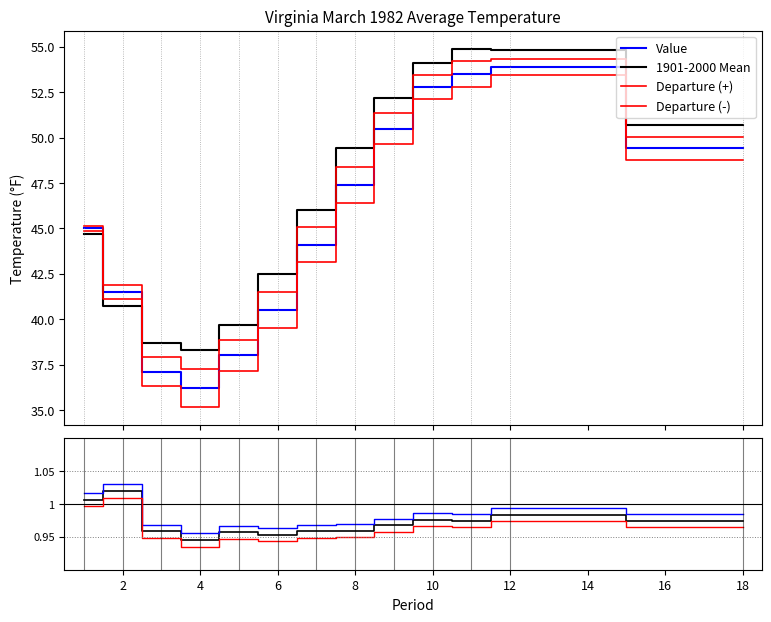

What is the value of the 1901-2000 Mean point at the 11th from the left?

54.9